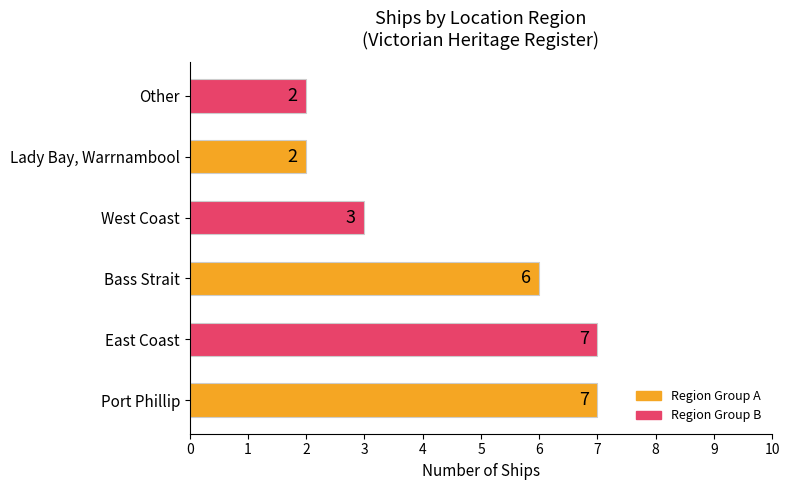

Approximately how many times larger is the value at Bass Strait compared to East Coast?

0.9